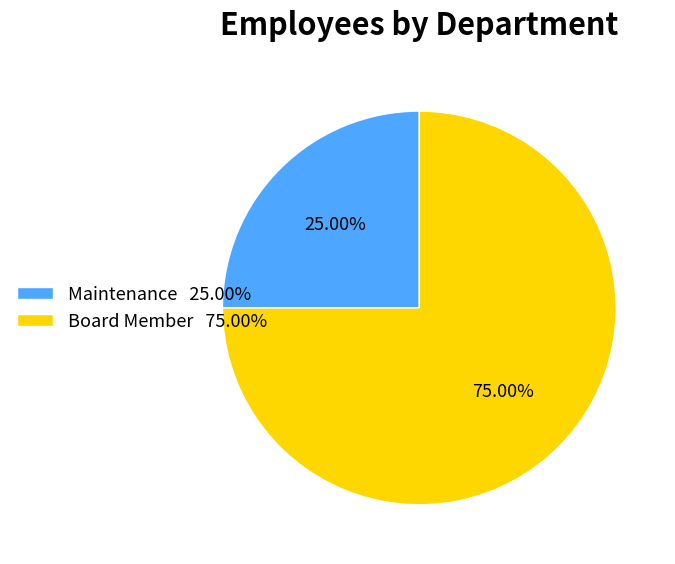

What is the ratio of the value at Maintenance to the value at Board Member?

0.3